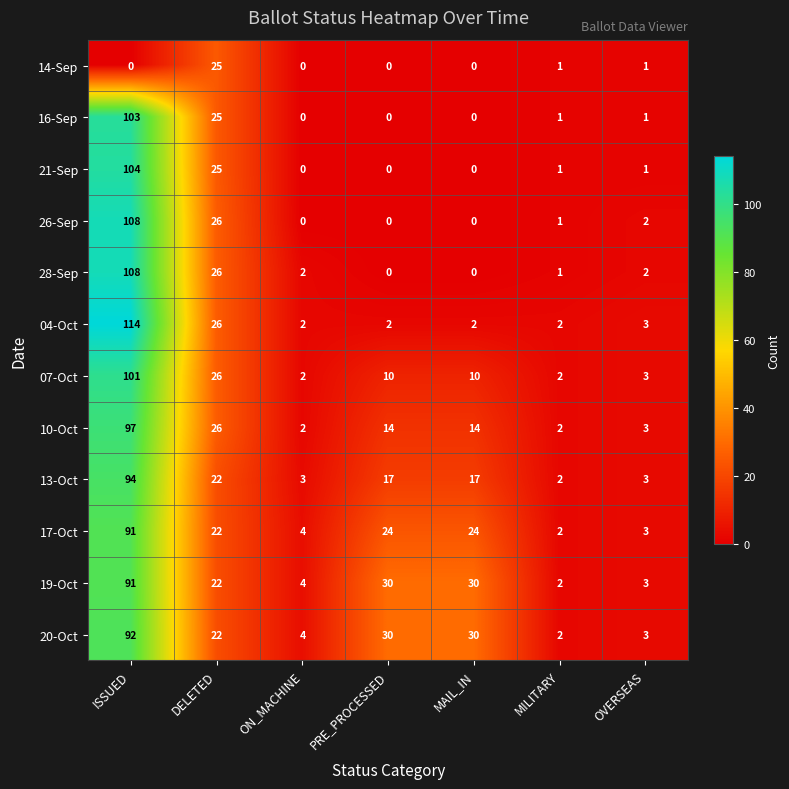

Read the 26-Sep value at ISSUED, to the nearest 50.

100